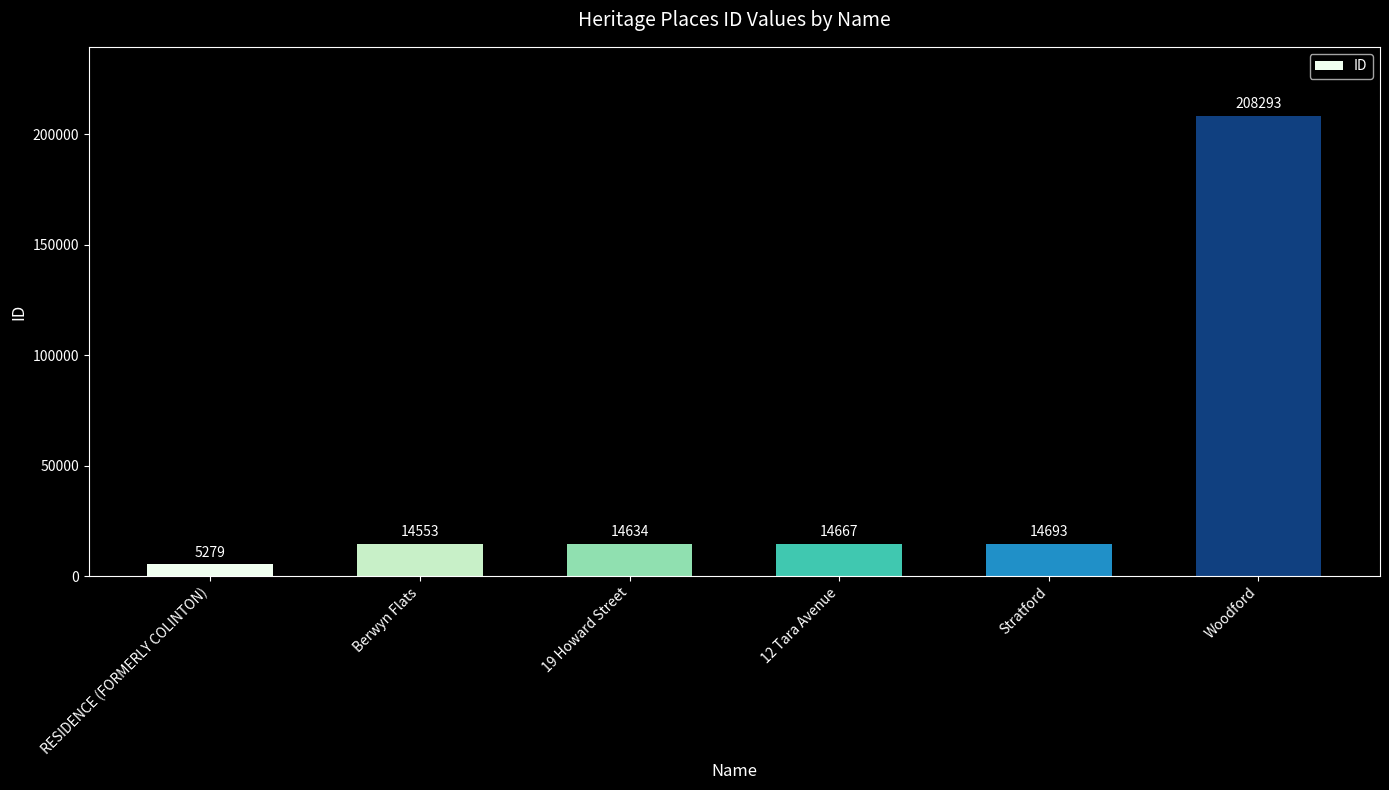

Reading left to right, transcribe all the data shown in this chart.

5279	14553	14634	14667	14693	208293